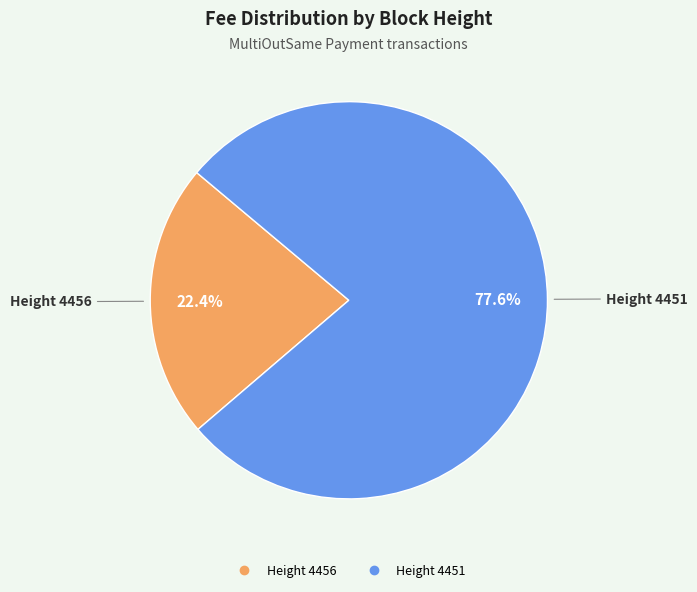

Does any single category account for the majority?

Yes